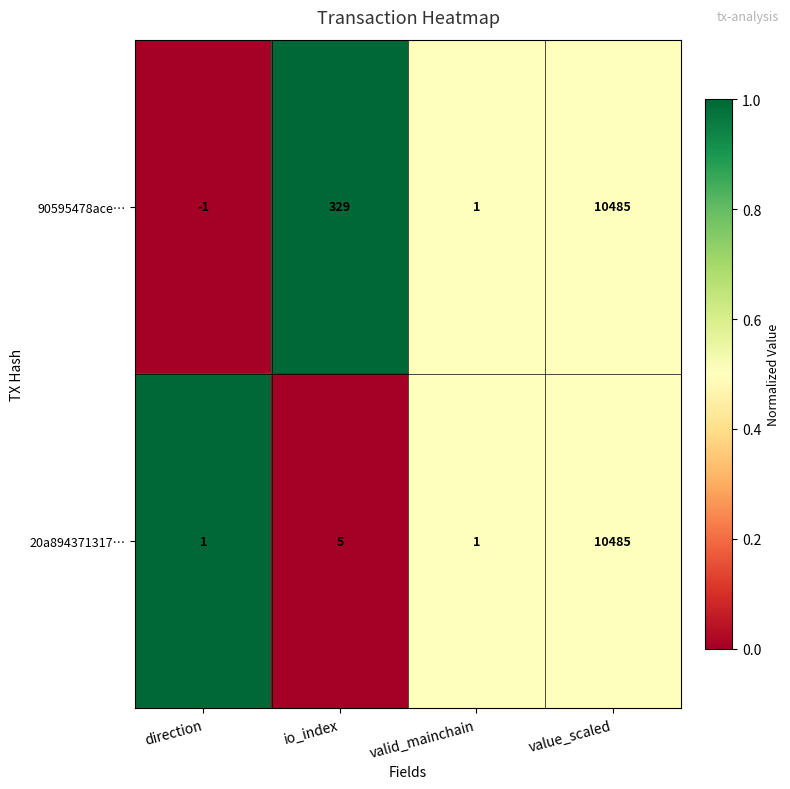

Is the value of 90595478ace… at direction greater than the value of 20a894371317… at direction?

No